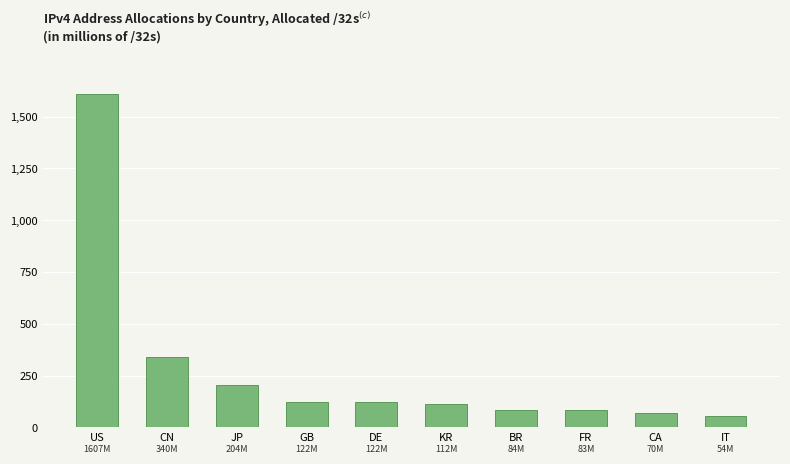

At which label is the value closest to 830?

CN